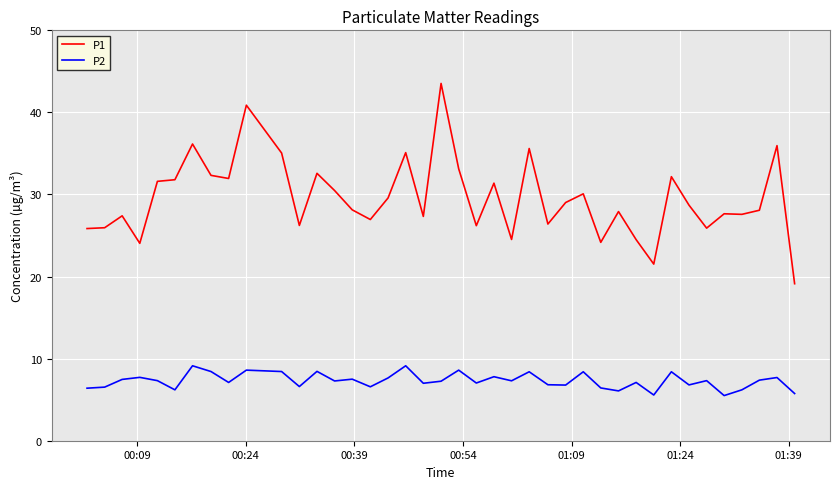

What is the maximum value shown in the chart?

43.5